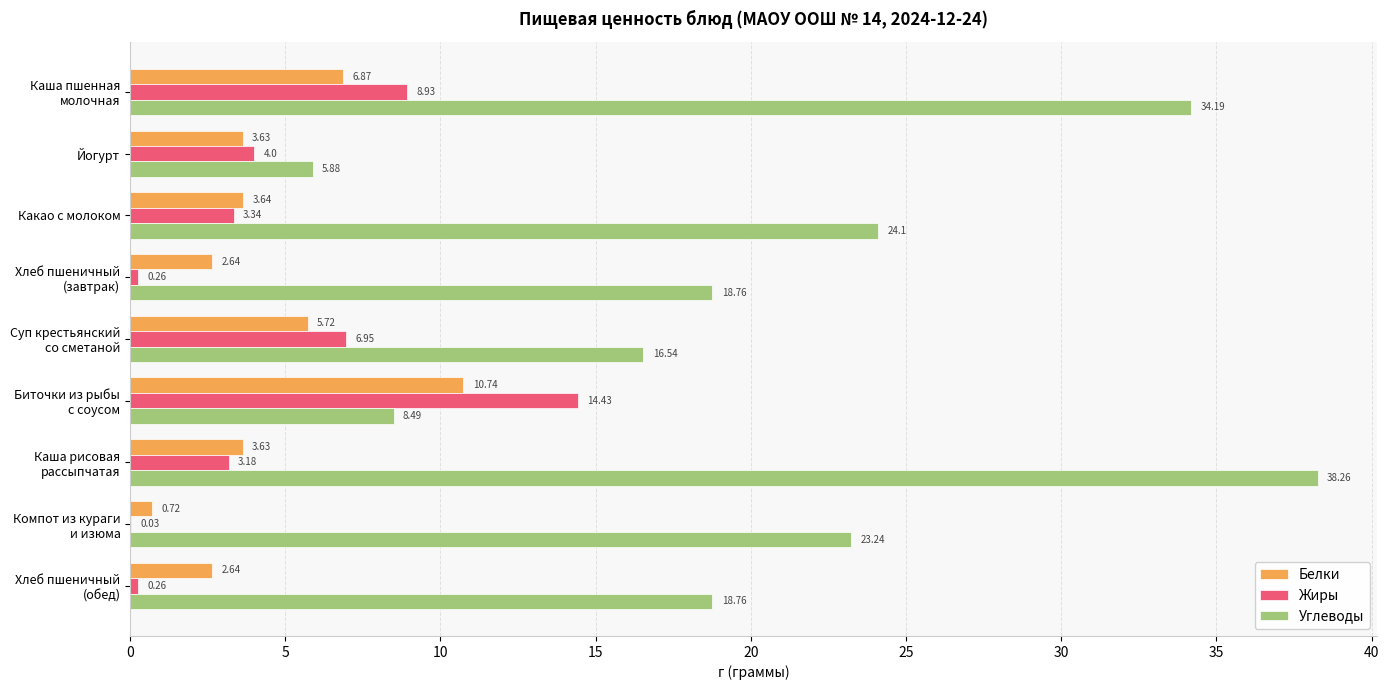

Where is Жиры nearest to the value 7?

Суп крестьянский
со сметаной